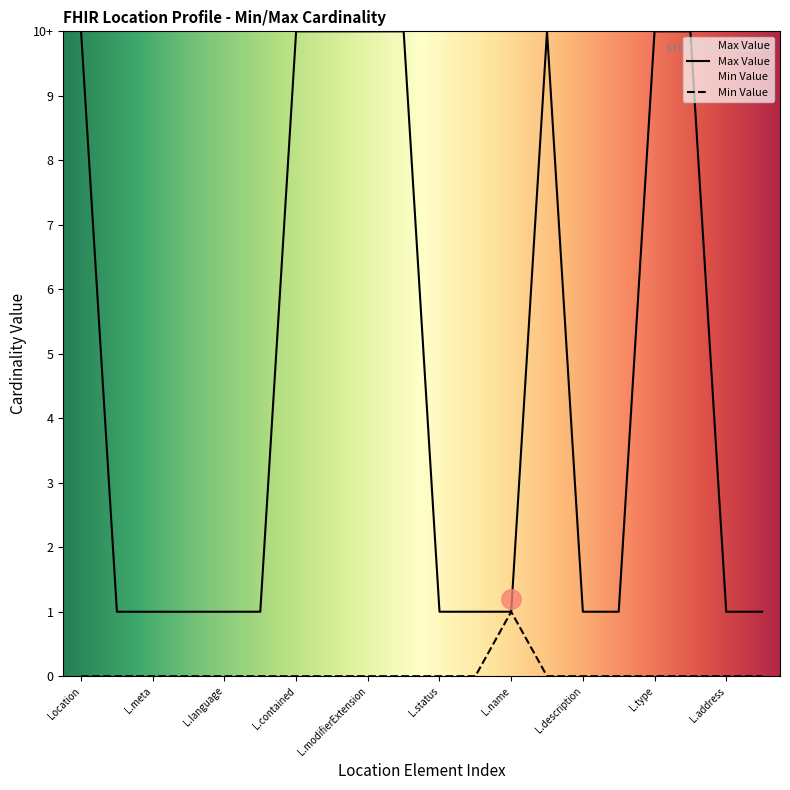

Does the chart display data point markers on the line(s)?

No